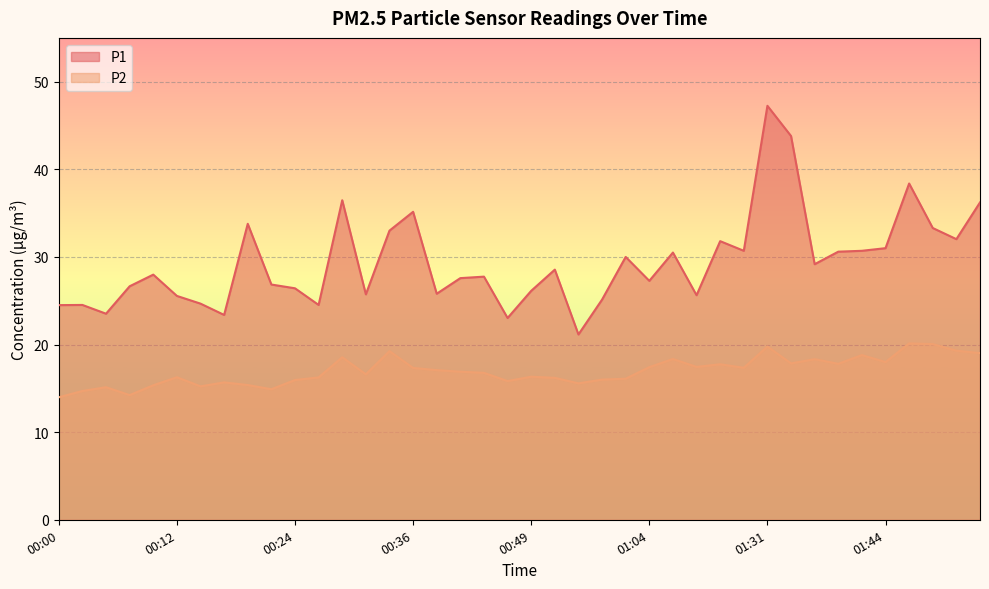

What position from the right is 00:36?

25